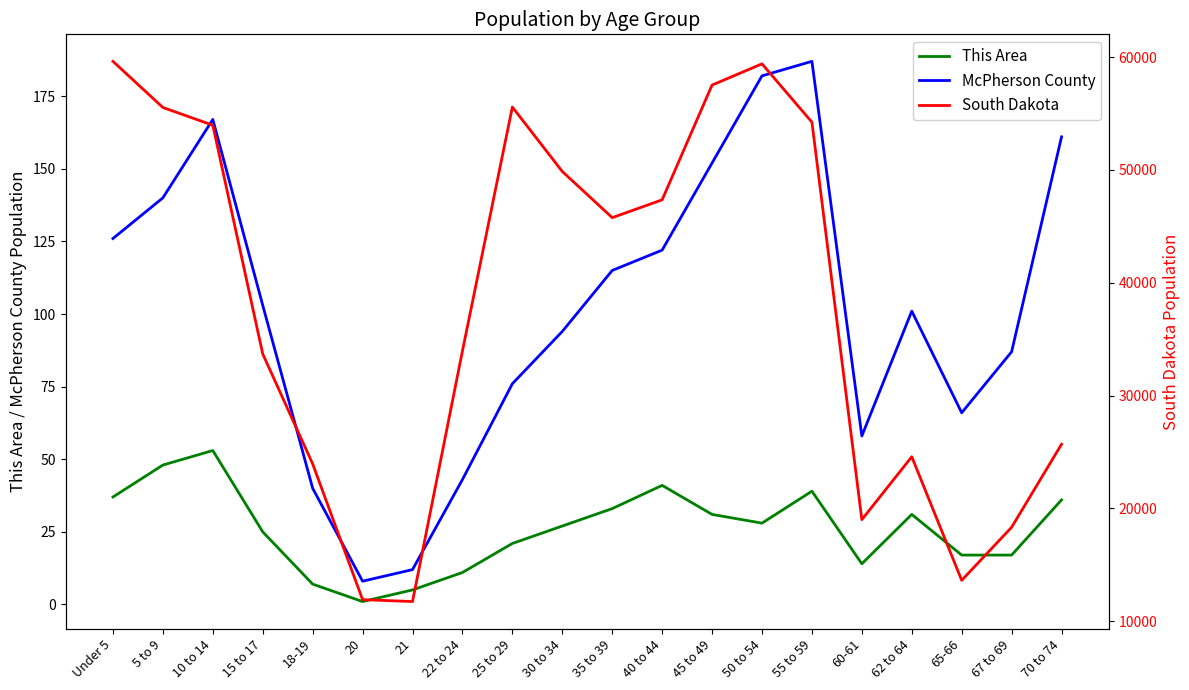

Between 5 to 9 and 25 to 29, which series saw the biggest shift?

McPherson County